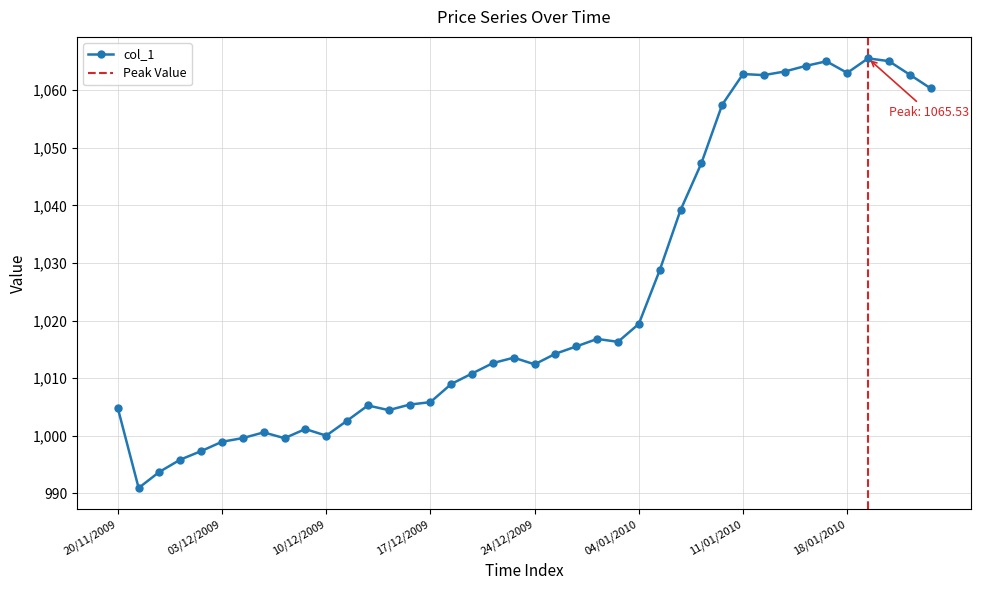

At which category does the data reach its first local peak?

07/12/2009